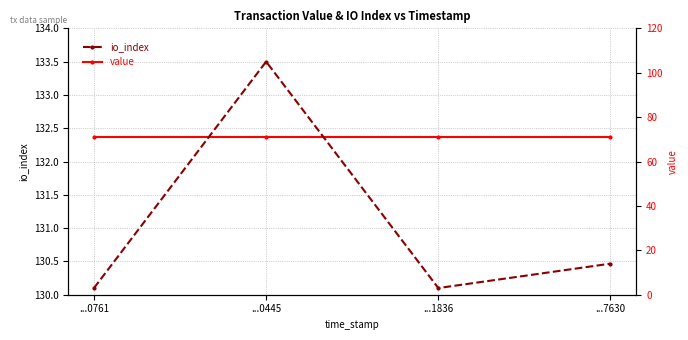

What is the sum of the value values at ...0445 and ...0761?

264.7